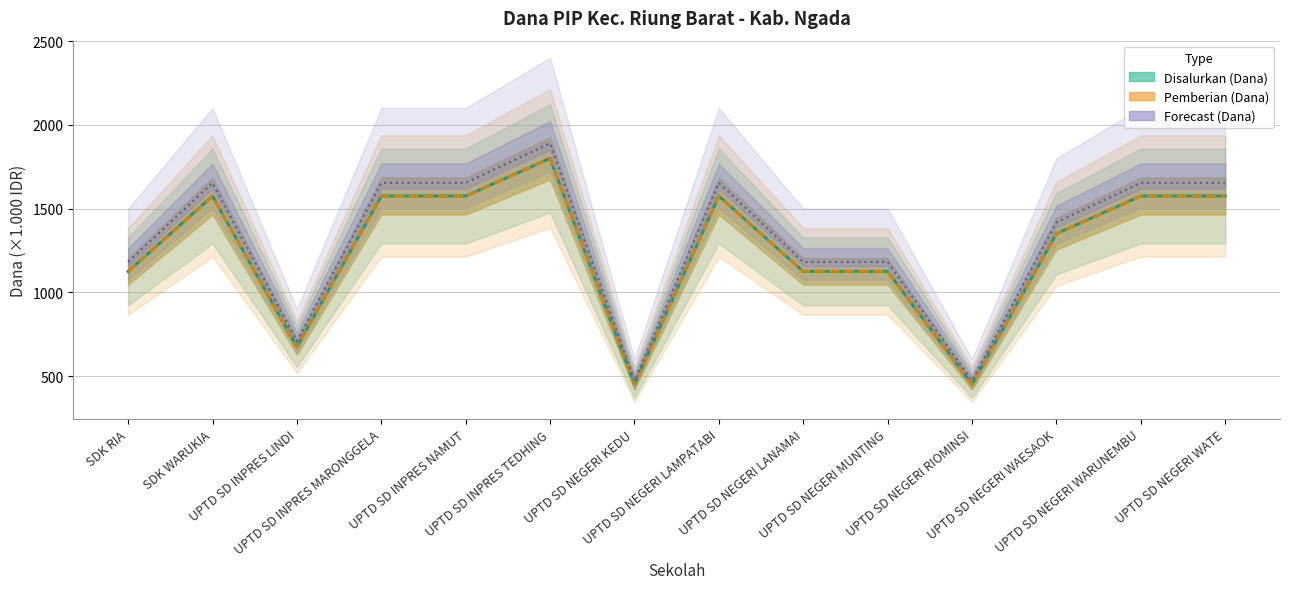

What position from the right is UPTD SD NEGERI LAMPATABI?

7